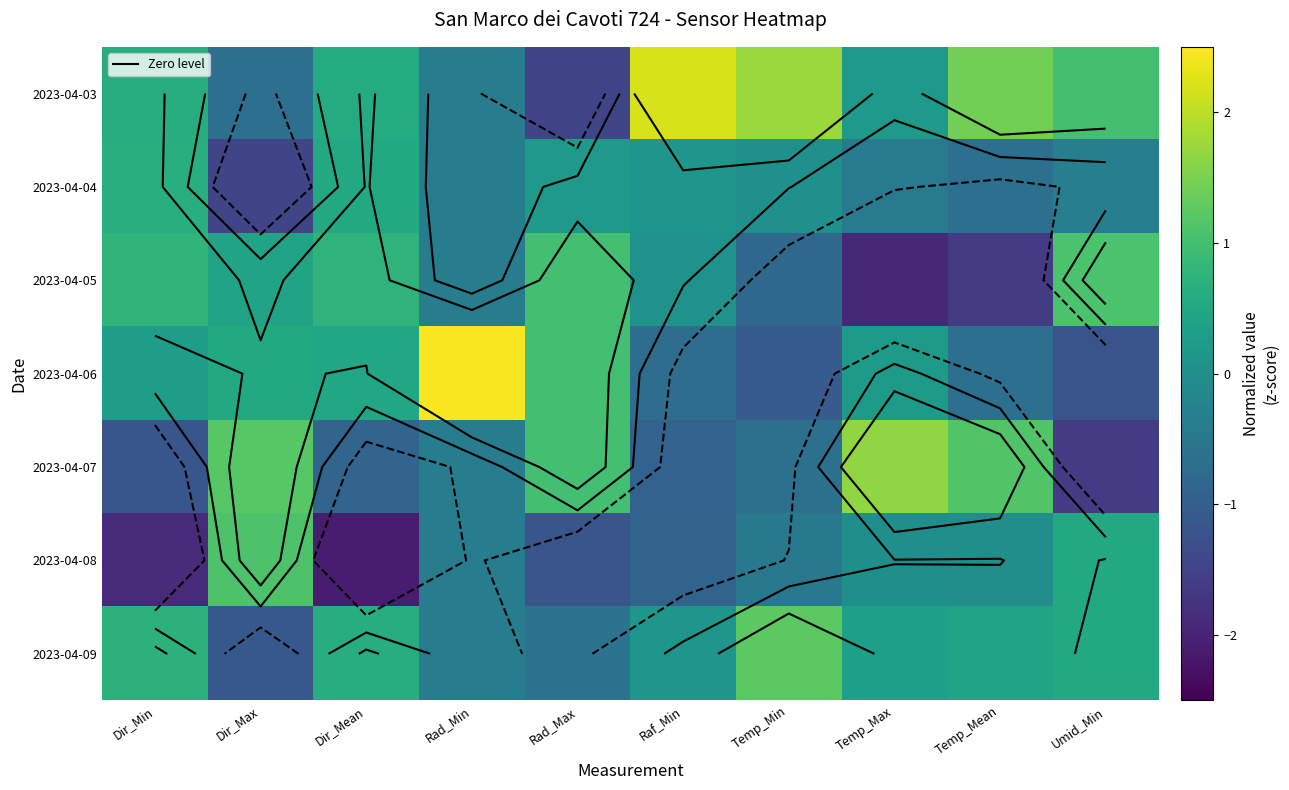

What value does the 2023-04-03 series have at Dir_Min?

0.6